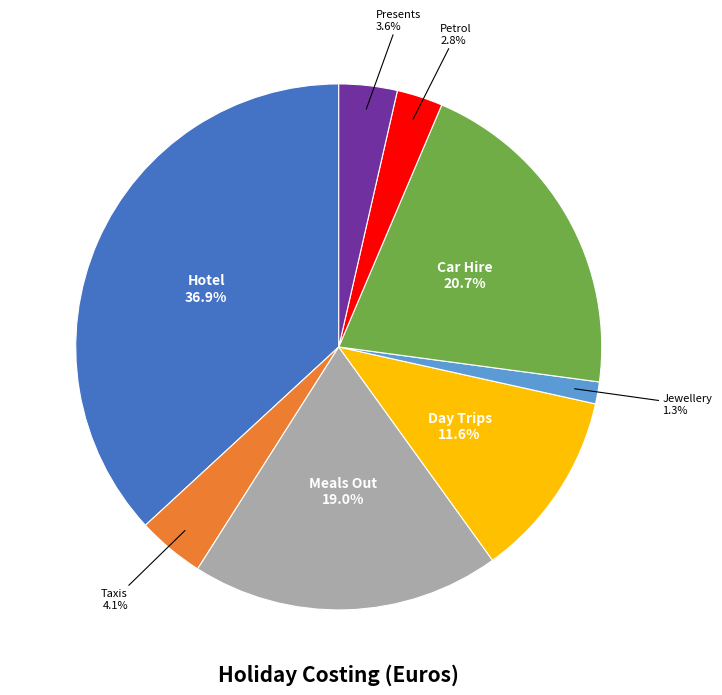

Is there a majority slice in this chart?

No